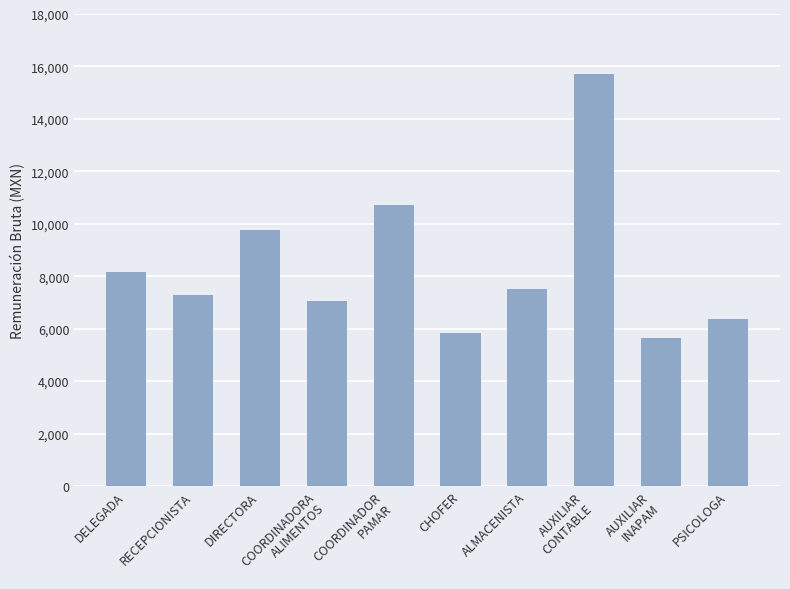

At which category does the chart reach its peak across all series?

AUXILIAR
CONTABLE